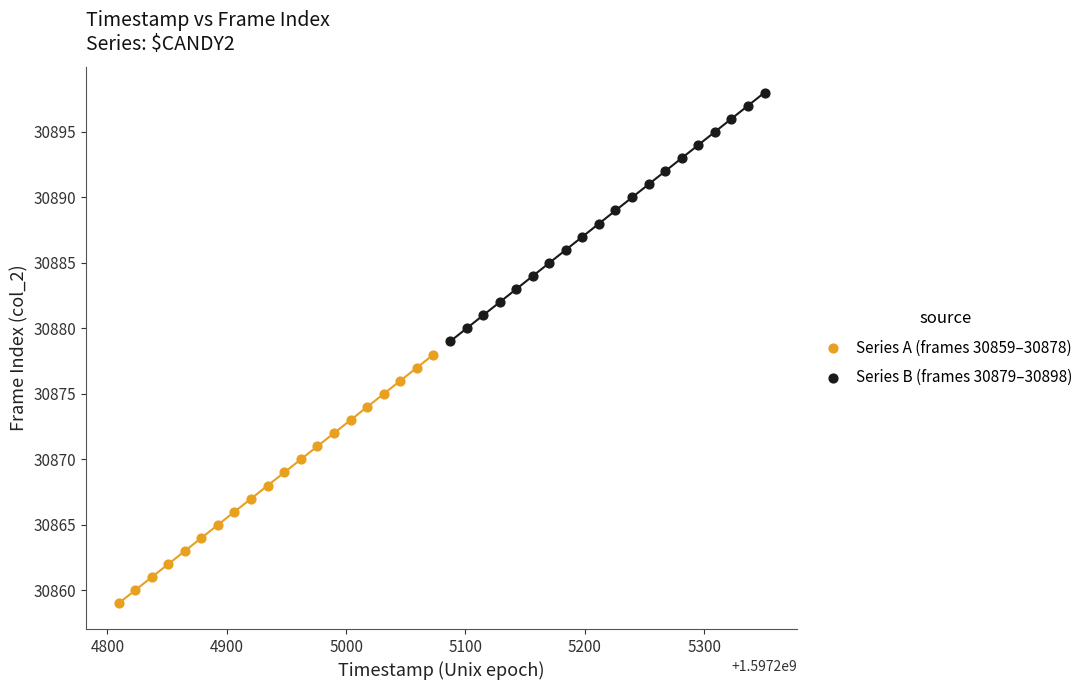

Which series contains the highest Y value?

Series B (frames 30879–30898)